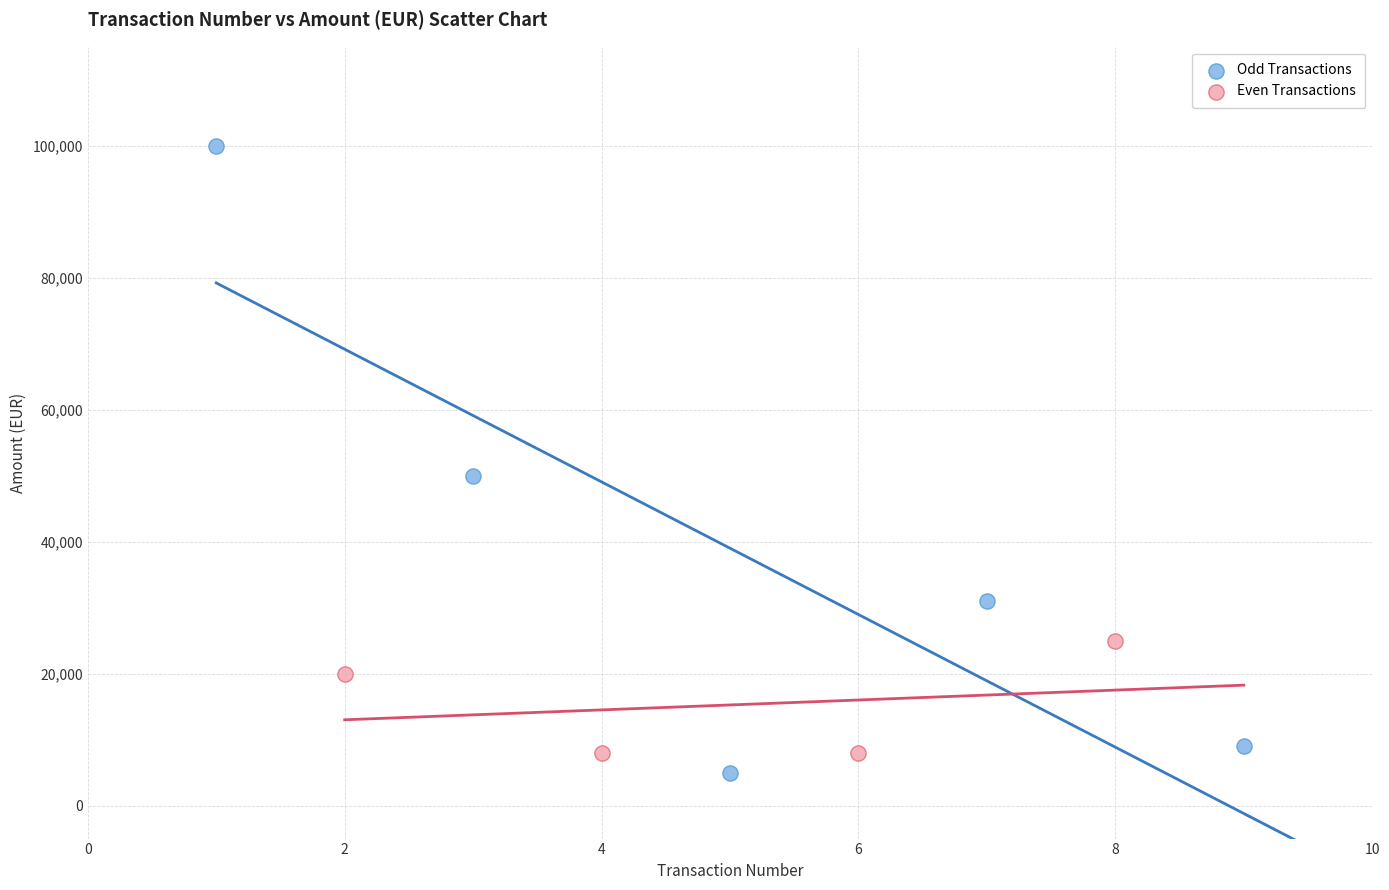

Which series reaches the maximum Y coordinate?

Odd Transactions